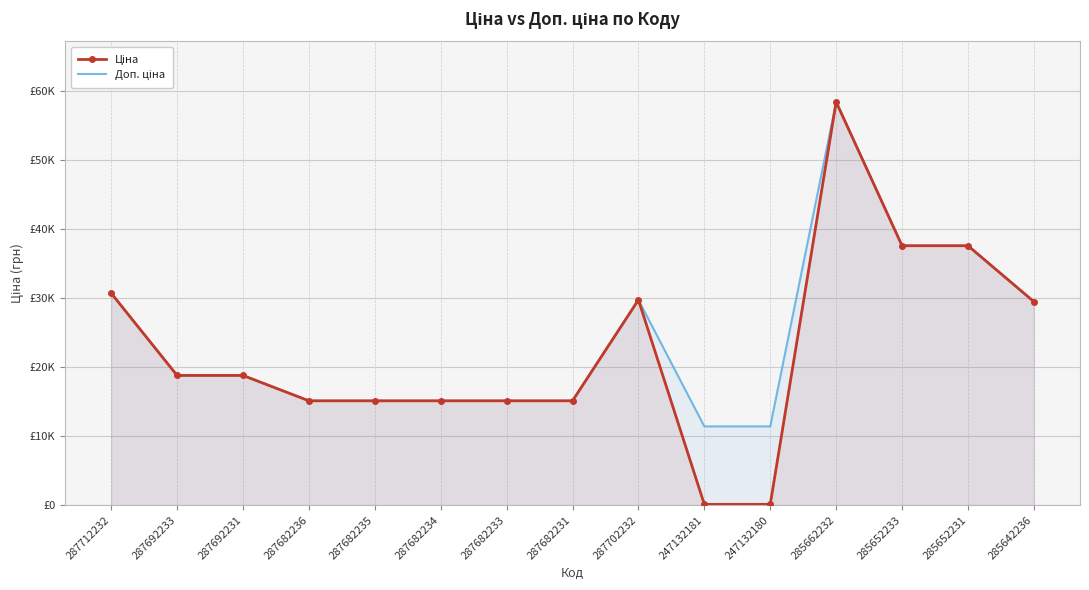

True or false: Доп. ціна has more than 0 points higher than both neighbors.

True